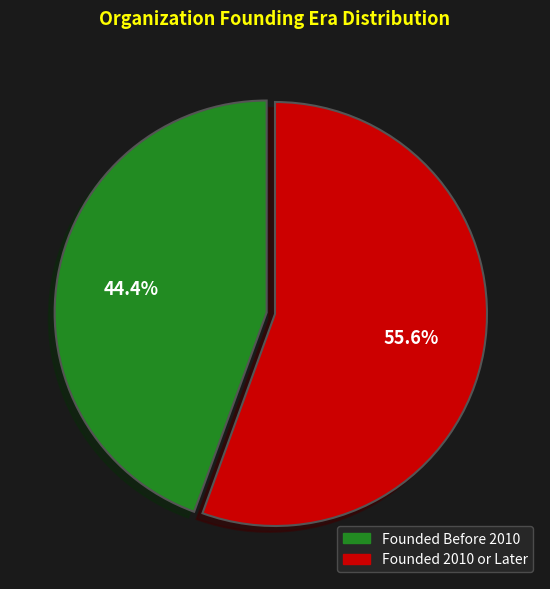

Approximately how many times larger is the value at Founded Before 2010 compared to Founded 2010 or Later?

0.8